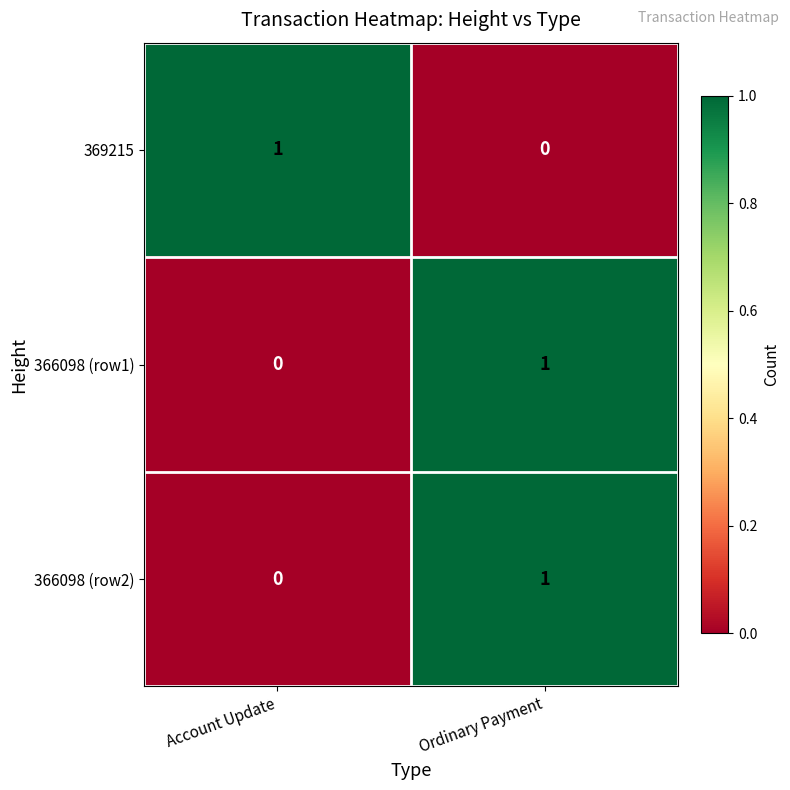

List the labels in order of 366098 (row2) value, smallest first.

Account Update, Ordinary Payment